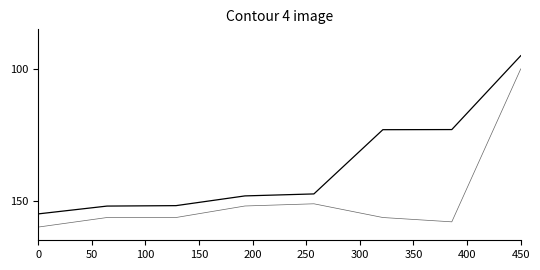

Is this an area chart (filled region under the line)?

No